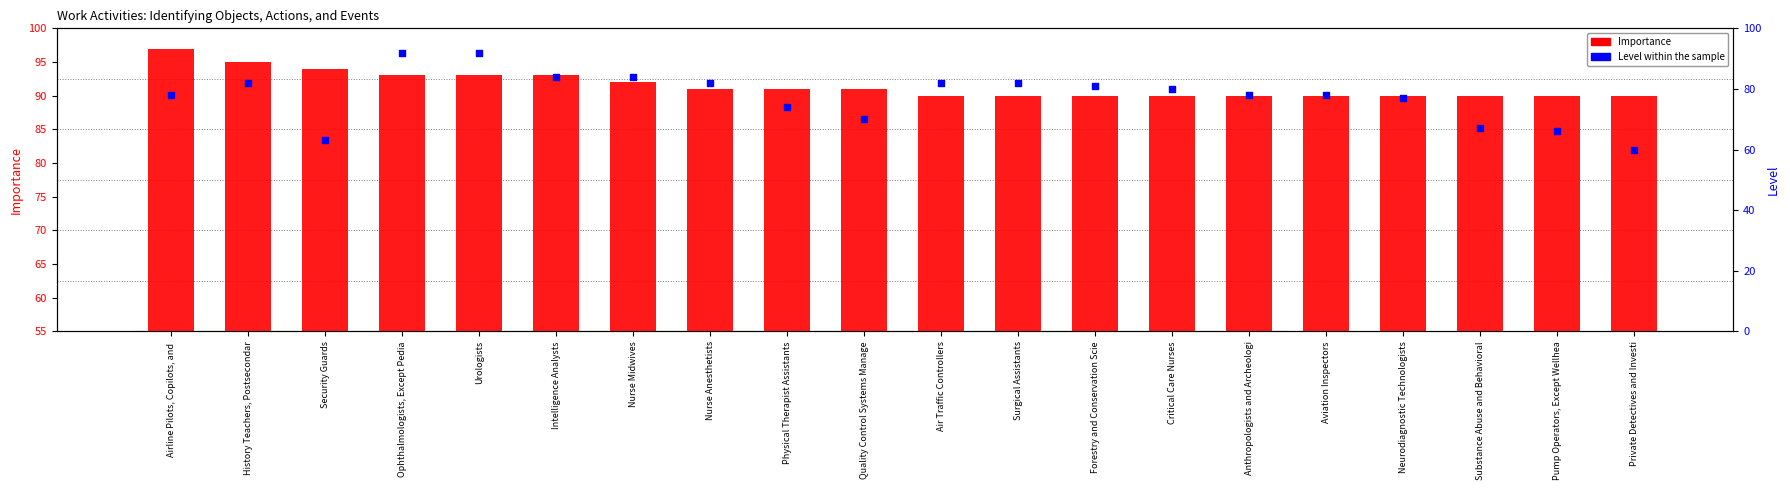

Is the value of Level at Intelligence Analysts greater than the value of Importance at Nurse Anesthetists?

No